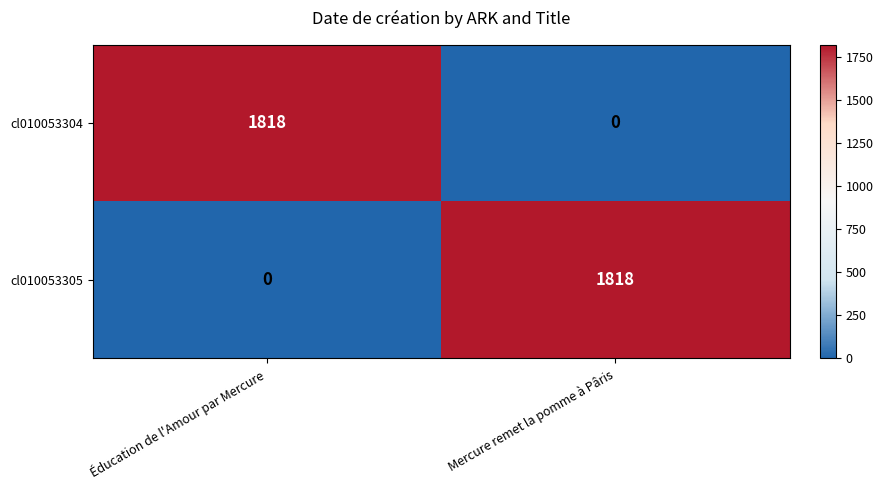

Which category has the lowest value in the cl010053304 series?

Mercure remet la pomme à Pâris